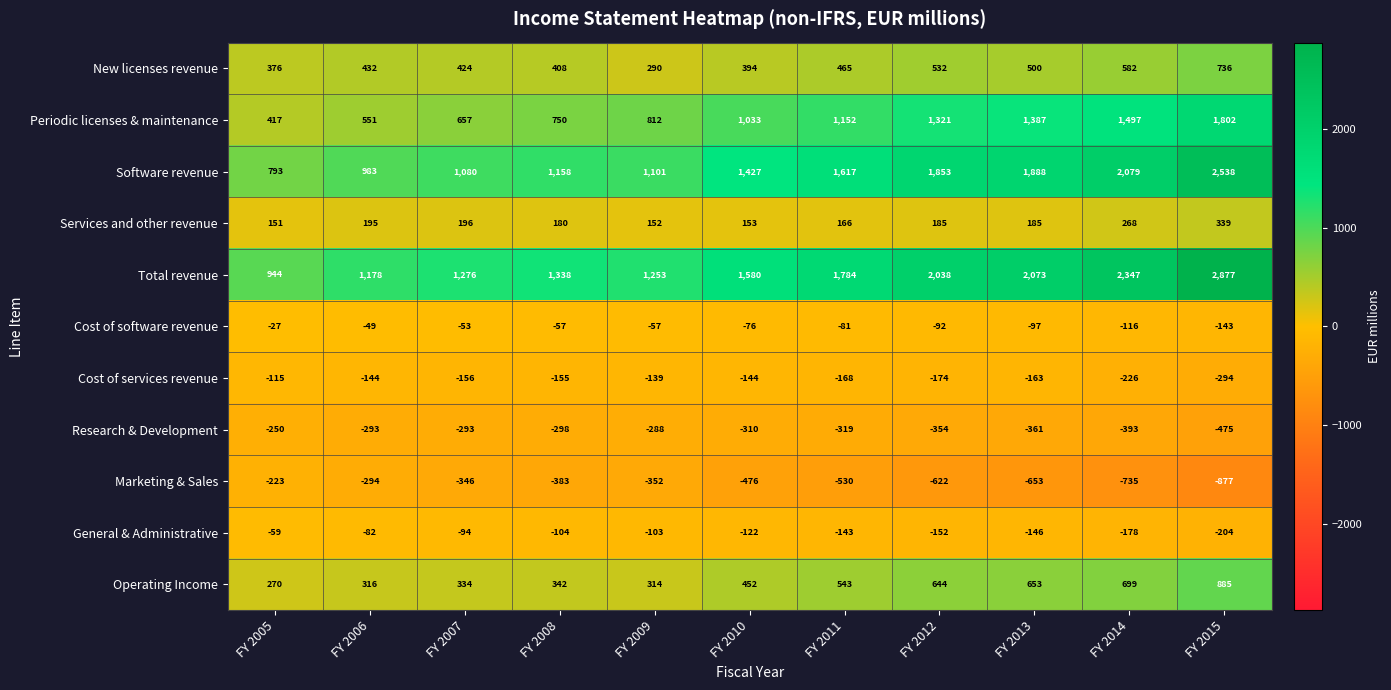

Where is Periodic licenses & maintenance nearest to the value 1109?

FY 2011